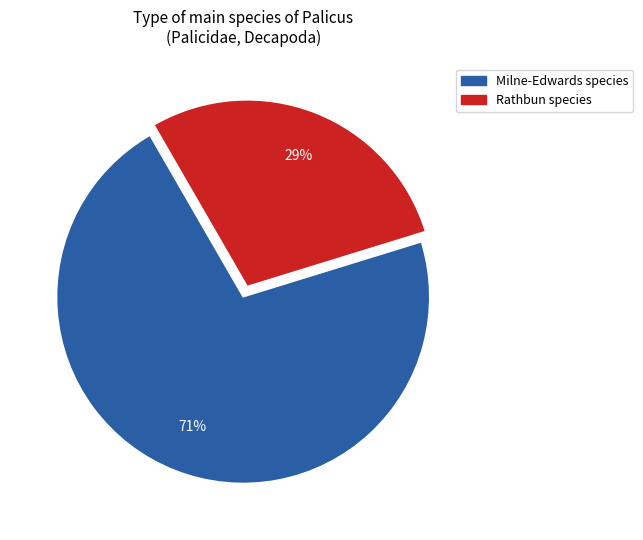

To the nearest percent, what is the average slice percentage?

50%